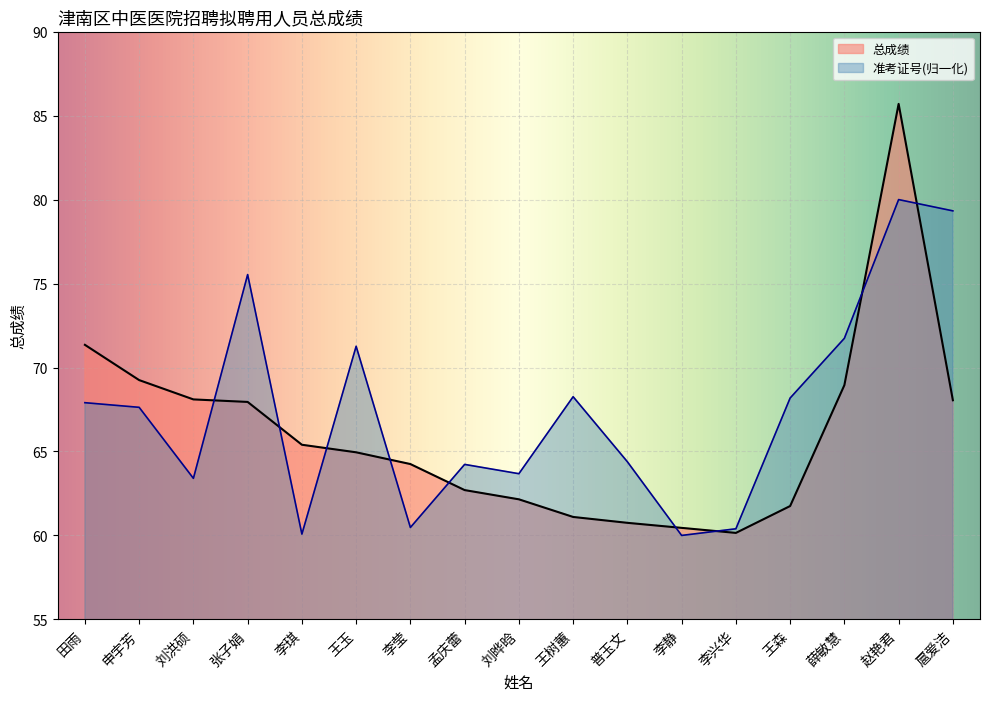

Reading right to left, transcribe all the data shown in this chart.

总成绩: 扈爱洁=68.0	赵艳君=85.7	薛敏慧=69.0	王森=61.8	李兴华=60.1	李静=60.5	普玉文=60.8	王树蕙=61.1	刘晔晗=62.1	孟庆蕾=62.7	李莹=64.2	王玉=65.0	李琪=65.4	张子娟=68.0	刘洪硕=68.1	申宇芳=69.2	田雨=71.3
准考证号: 扈爱洁=79.3	赵艳君=80.0	薛敏慧=71.7	王森=68.2	李兴华=60.4	李静=60.0	普玉文=64.4	王树蕙=68.3	刘晔晗=63.7	孟庆蕾=64.2	李莹=60.5	王玉=71.3	李琪=60.1	张子娟=75.5	刘洪硕=63.4	申宇芳=67.6	田雨=67.9